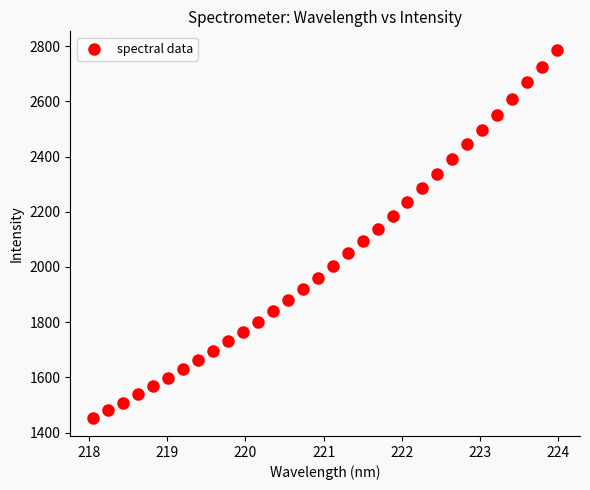

What is the range of X values (max minus min)?

5.9